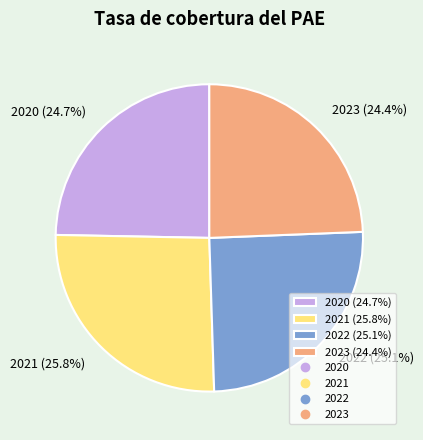

The 2022 slice represents 25% of the pie. True or false?

True